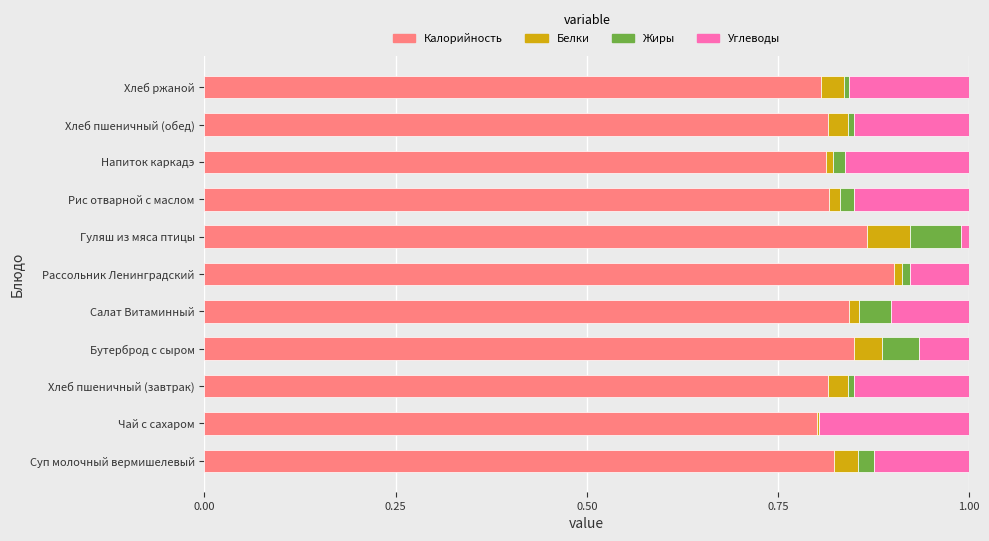

What are all the series names shown in the legend?

Калорийность, Белки, Жиры, Углеводы